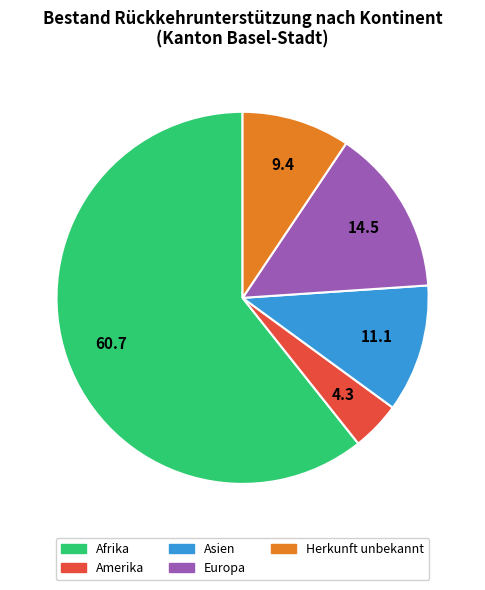

Rank the categories by value from lowest to highest.

Amerika, Herkunft unbekannt, Asien, Europa, Afrika